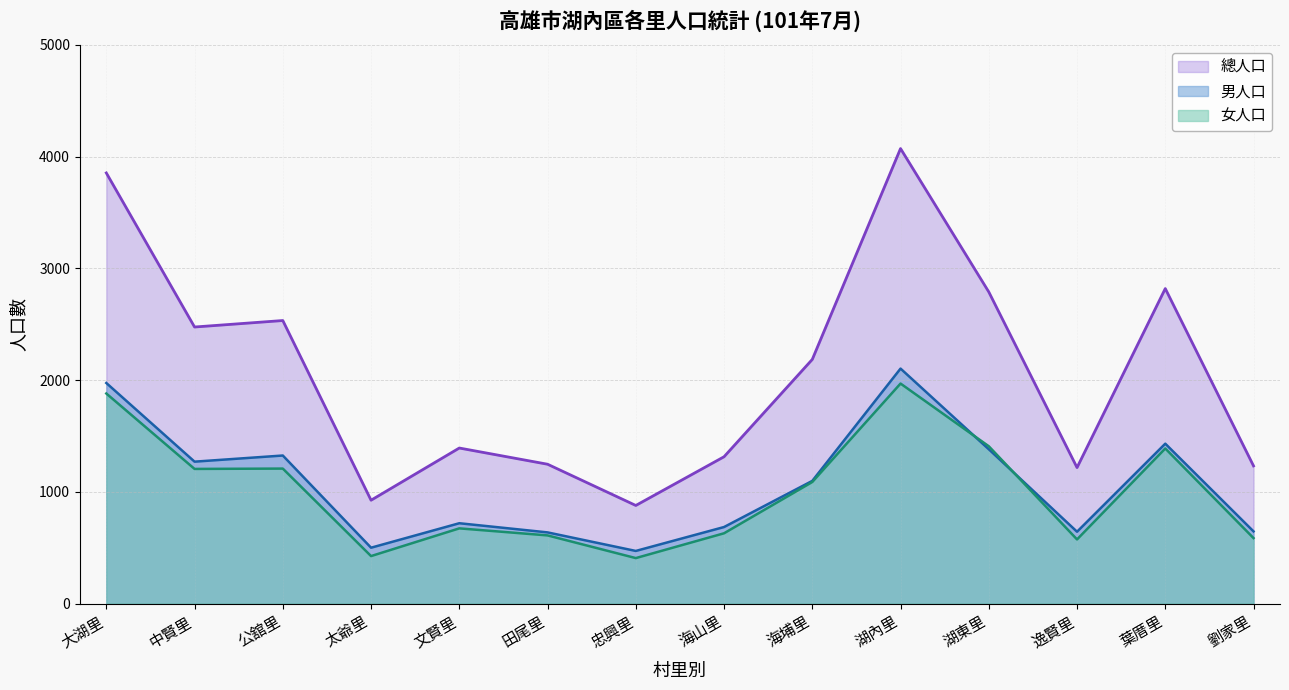

Between which two adjacent categories do 女人口 and 男人口 first intersect?

湖內里 and 湖東里